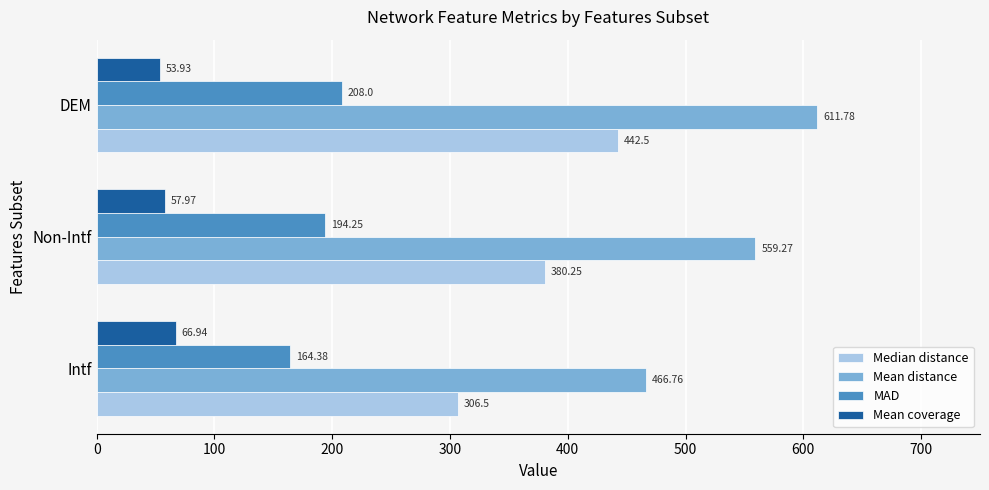

Which series has the largest range (max minus min)?

Mean distance